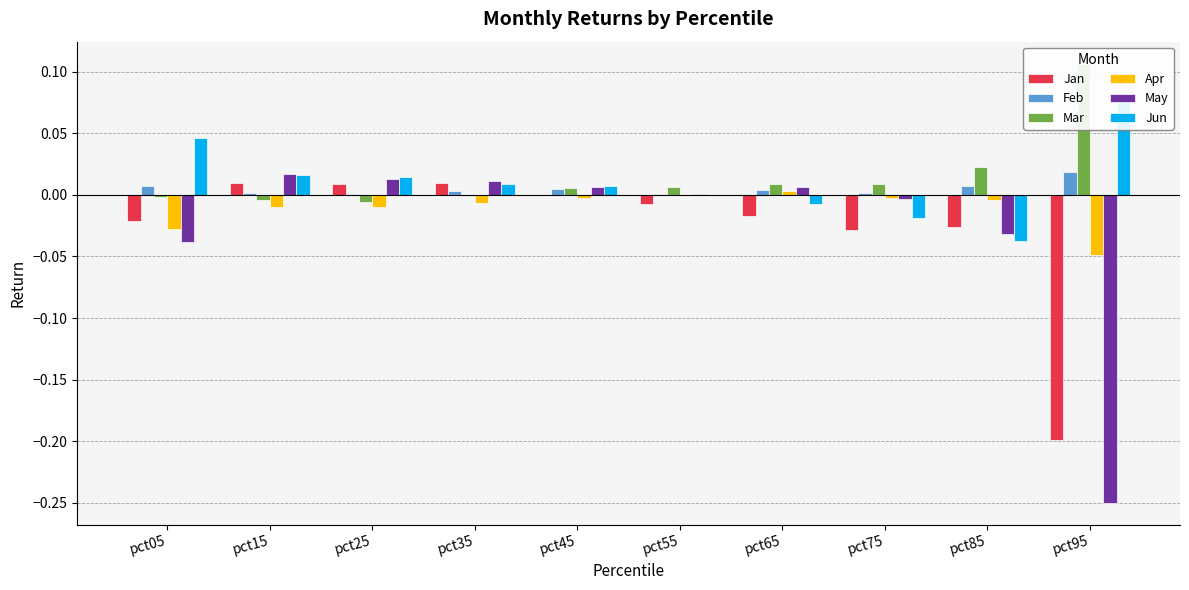

Reading left to right, extract all data points from this chart.

Jan: pct05=-0.0	pct15=0.0	pct25=0.0	pct35=0.0	pct45=-0.0	pct55=-0.0	pct65=-0.0	pct75=-0.0	pct85=-0.0	pct95=-0.2
Feb: pct05=0.0	pct15=0.0	pct25=0.0	pct35=0.0	pct45=0.0	pct55=0.0	pct65=0.0	pct75=0.0	pct85=0.0	pct95=0.0
Mar: pct05=-0.0	pct15=-0.0	pct25=-0.0	pct35=-0.0	pct45=0.0	pct55=0.0	pct65=0.0	pct75=0.0	pct85=0.0	pct95=0.1
Apr: pct05=-0.0	pct15=-0.0	pct25=-0.0	pct35=-0.0	pct45=-0.0	pct55=-0.0	pct65=0.0	pct75=-0.0	pct85=-0.0	pct95=-0.0
May: pct05=-0.0	pct15=0.0	pct25=0.0	pct35=0.0	pct45=0.0	pct55=0.0	pct65=0.0	pct75=-0.0	pct85=-0.0	pct95=-0.2
Jun: pct05=0.0	pct15=0.0	pct25=0.0	pct35=0.0	pct45=0.0	pct55=-0.0	pct65=-0.0	pct75=-0.0	pct85=-0.0	pct95=0.1